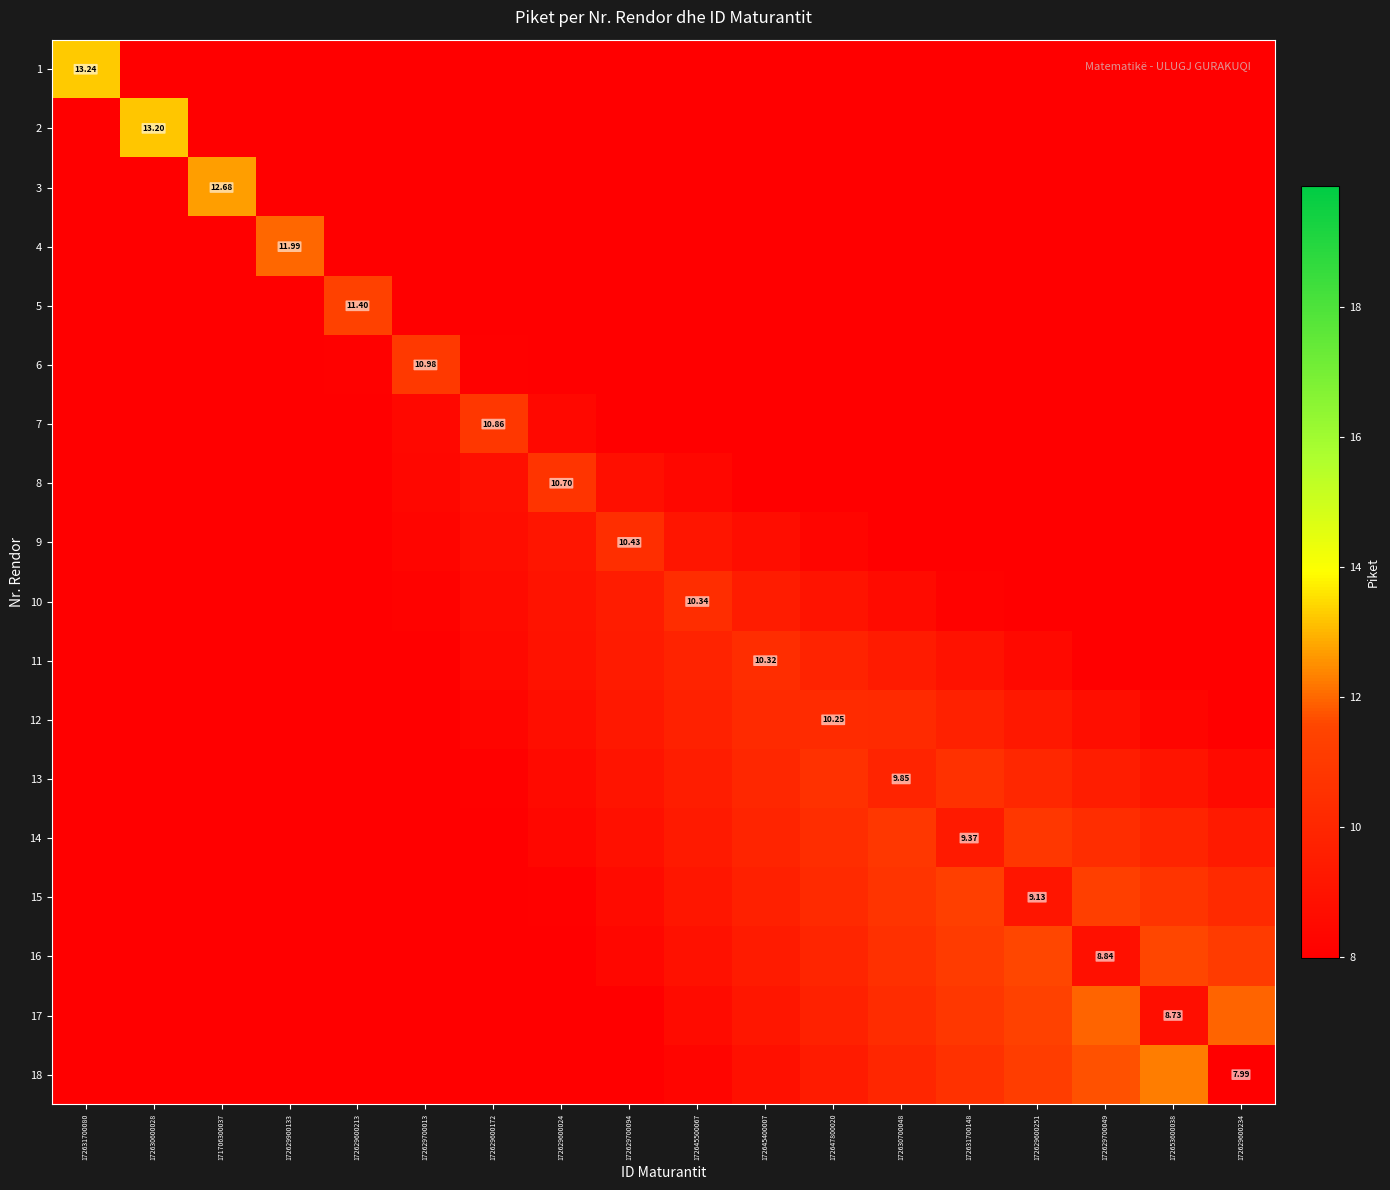

Which category has the highest value in the 6 series?

172629700013